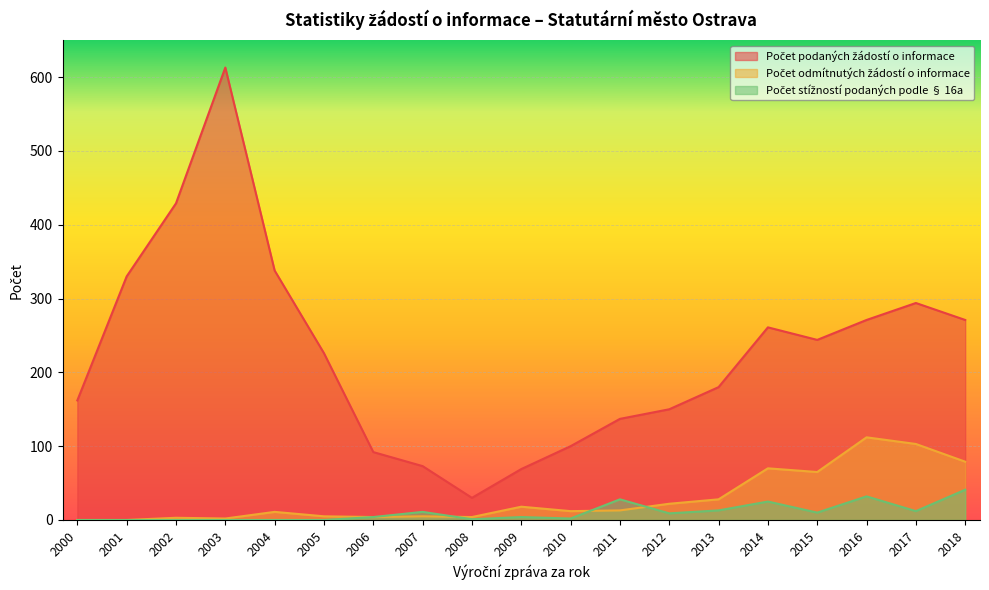

What is the total value across all series at 2017?

409